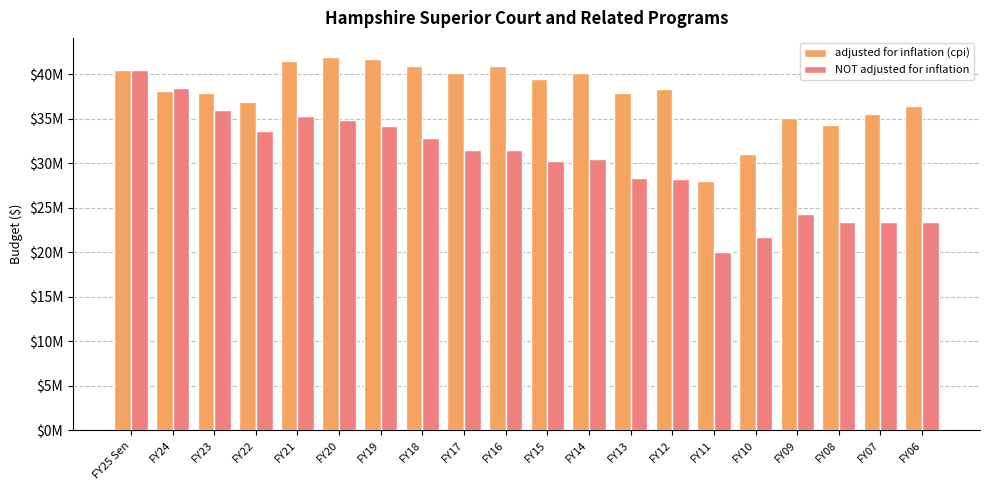

At which category does the chart reach its peak across all series?

FY20